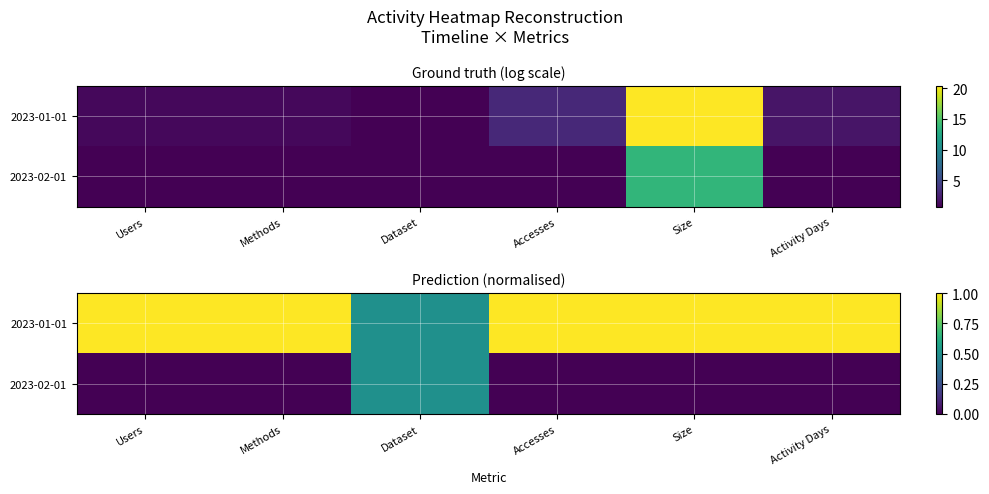

Count the 2023-02-01 values in the range 0 to 1.

6